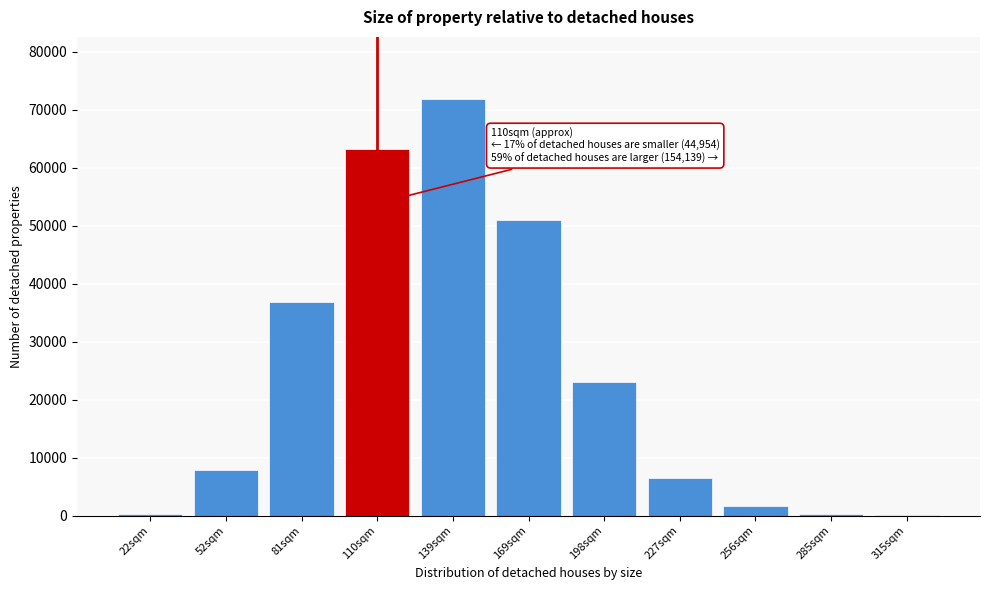

What is the change in value from 169sqm to 198sqm?

-27784